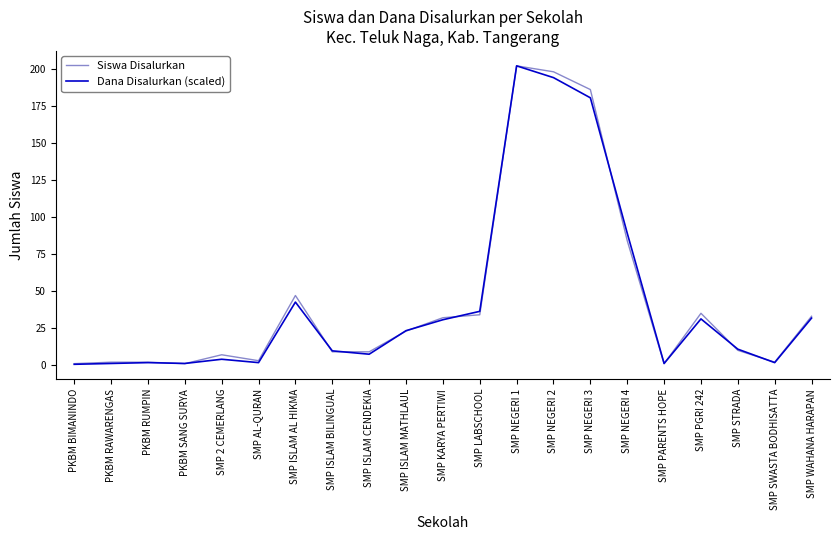

What is the difference between the Dana Disalurkan (scaled) values at PKBM BIMANINDO and SMP LABSCHOOL?

35.7